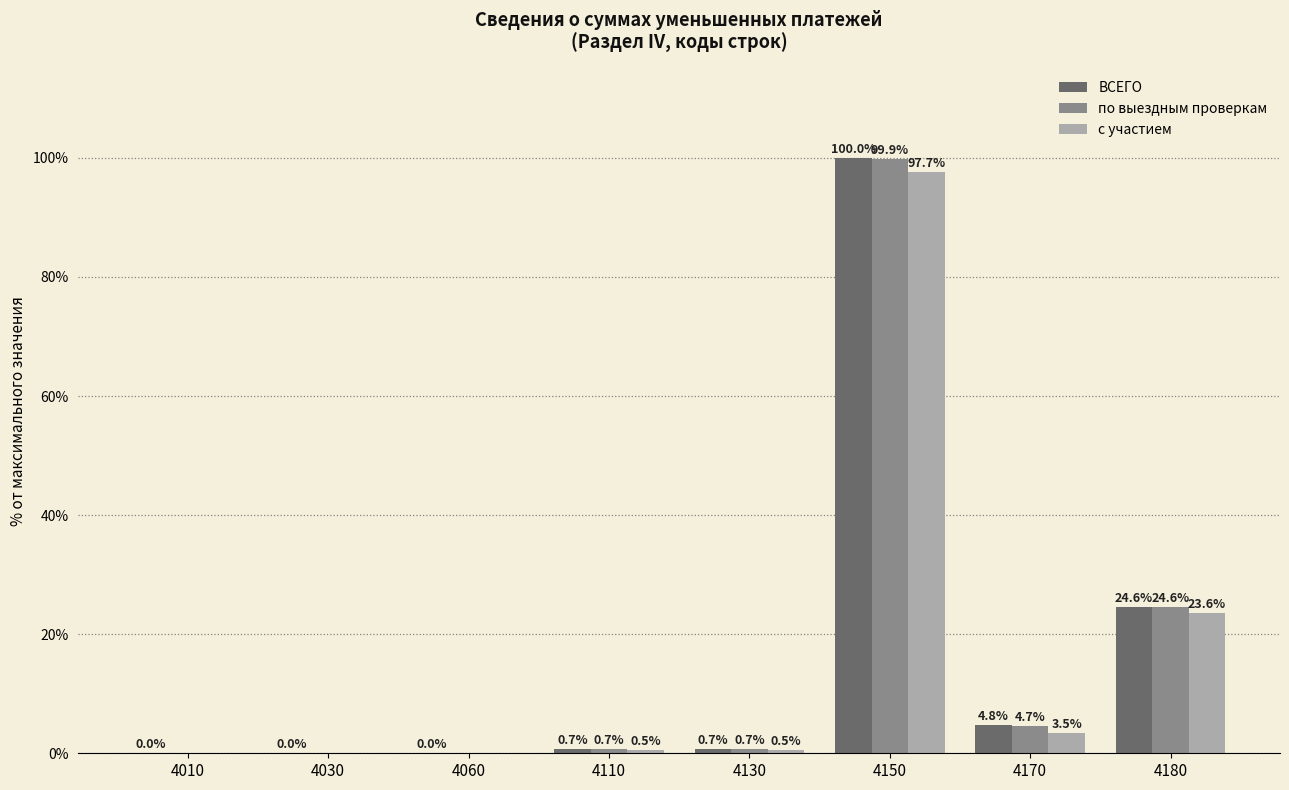

What is the maximum value for с участием?

97.7